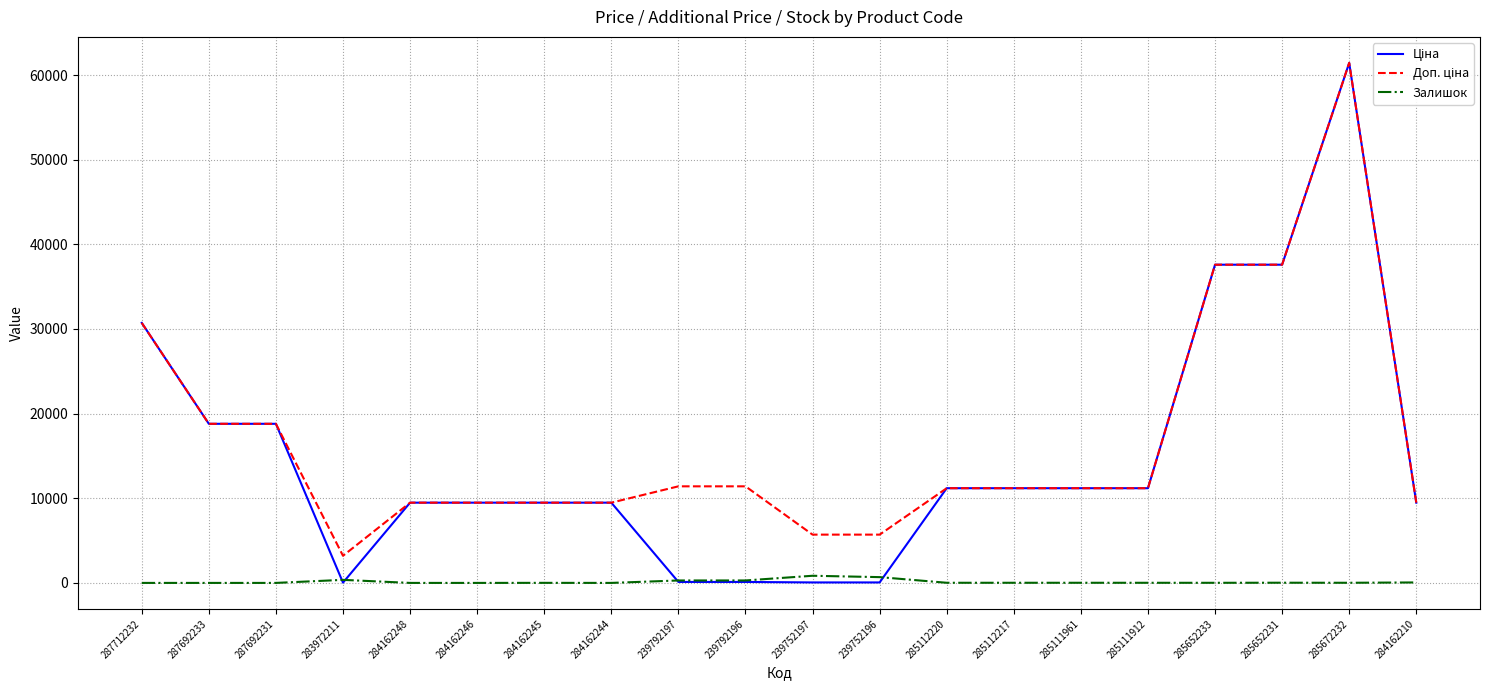

The Залишок series shows 15.0 at 285111912. True or false?

True